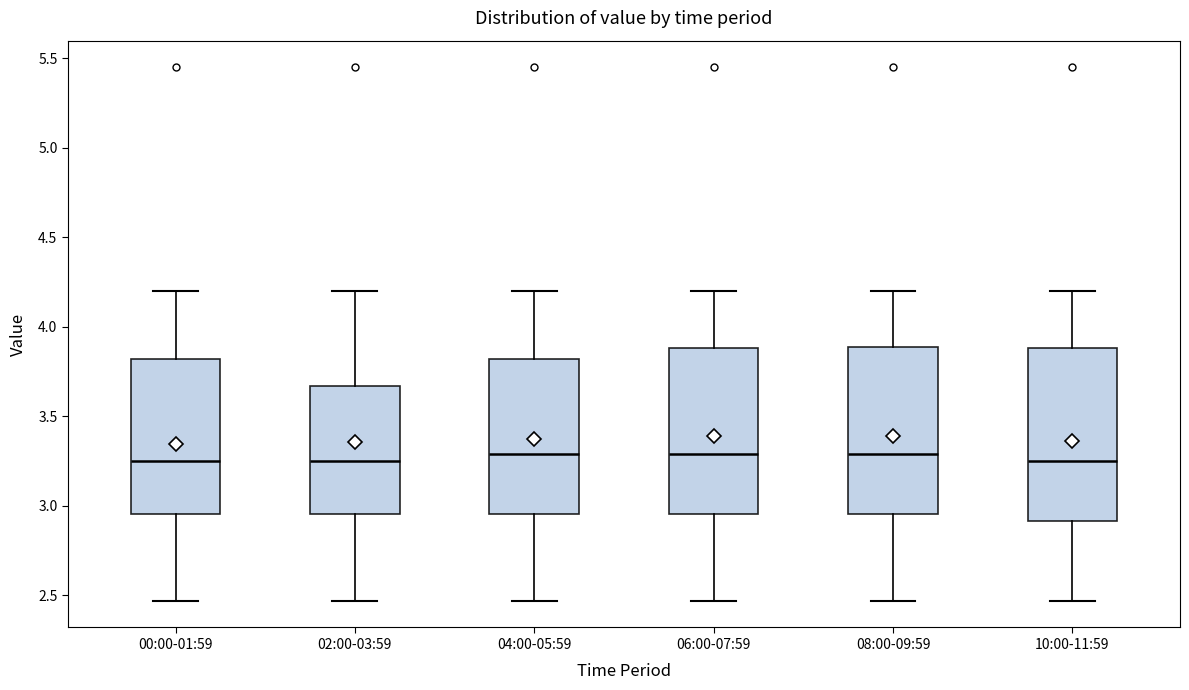

Reading left to right, read every box against the y-axis: the position of its median line, the range the box covers, and the ends of its whiskers. The values are not printed on the chart, so give them approximately, as read against the axis.

00:00-01:59: median 3.25, box 2.95 to 3.80, whiskers 2.45 to 4.20
02:00-03:59: median 3.25, box 2.95 to 3.65, whiskers 2.45 to 4.20
04:00-05:59: median 3.30, box 2.95 to 3.80, whiskers 2.45 to 4.20
06:00-07:59: median 3.30, box 2.95 to 3.90, whiskers 2.45 to 4.20
08:00-09:59: median 3.30, box 2.95 to 3.90, whiskers 2.45 to 4.20
10:00-11:59: median 3.25, box 2.90 to 3.90, whiskers 2.45 to 4.20